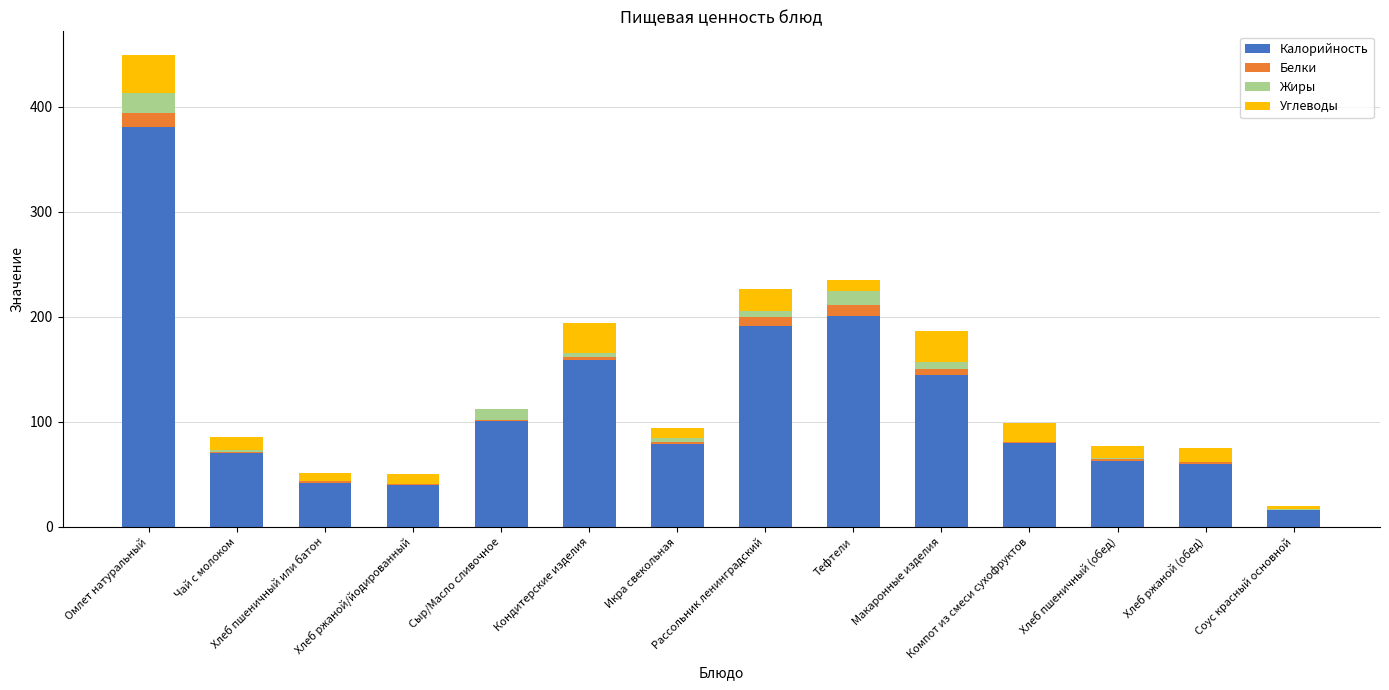

How many series are shown in this chart?

4